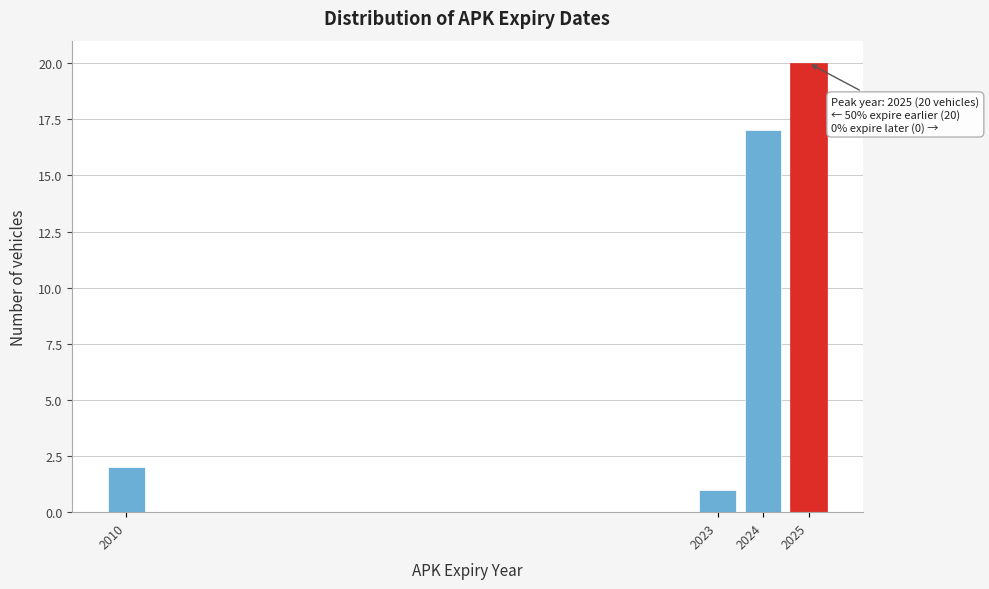

Reading right to left, list all the values displayed in this chart.

2025=20	2024=17	2023=1	2010=2